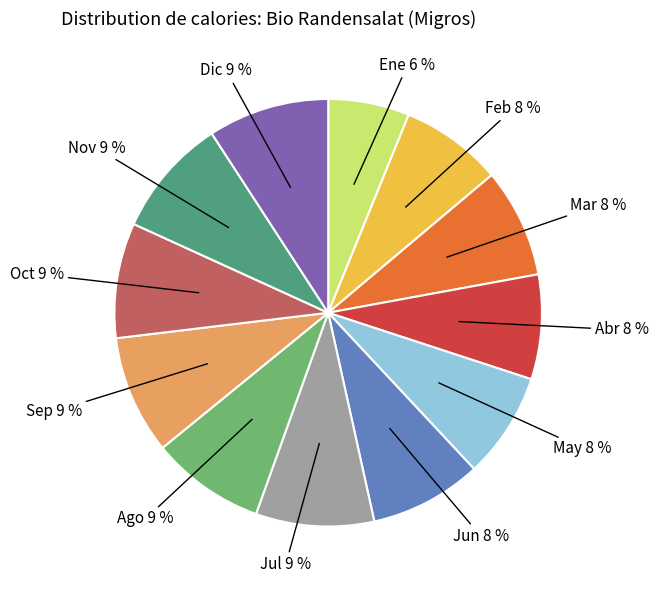

What is the smallest slice in the pie chart?

Ene